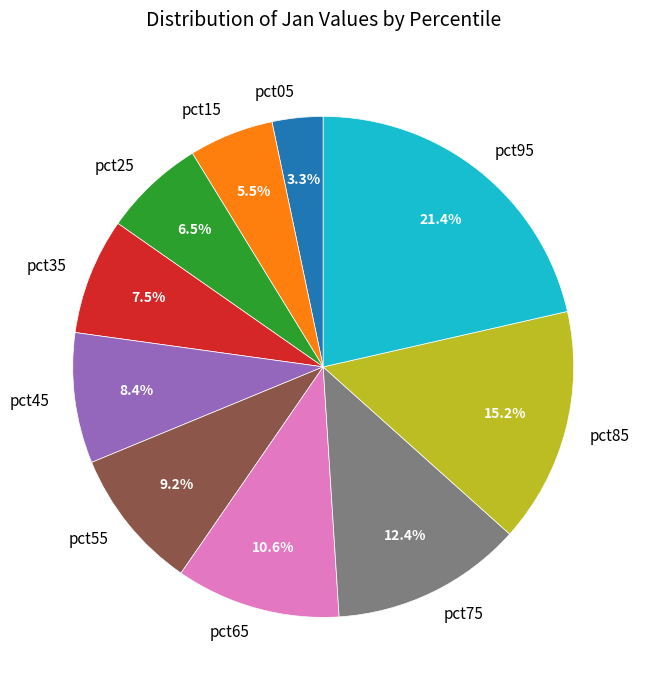

Between pct25 and pct05, which is larger?

pct25